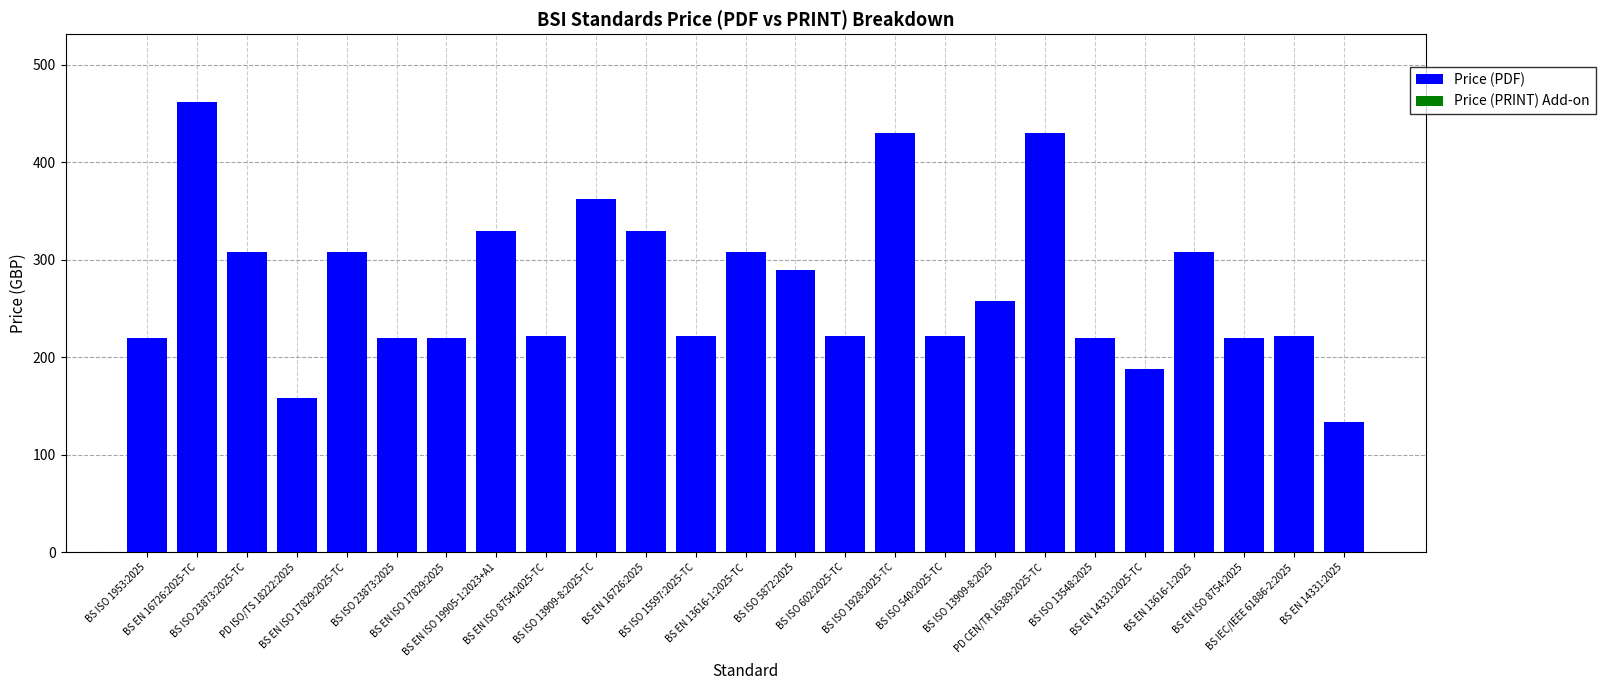

How many categories are shown in the chart?

25